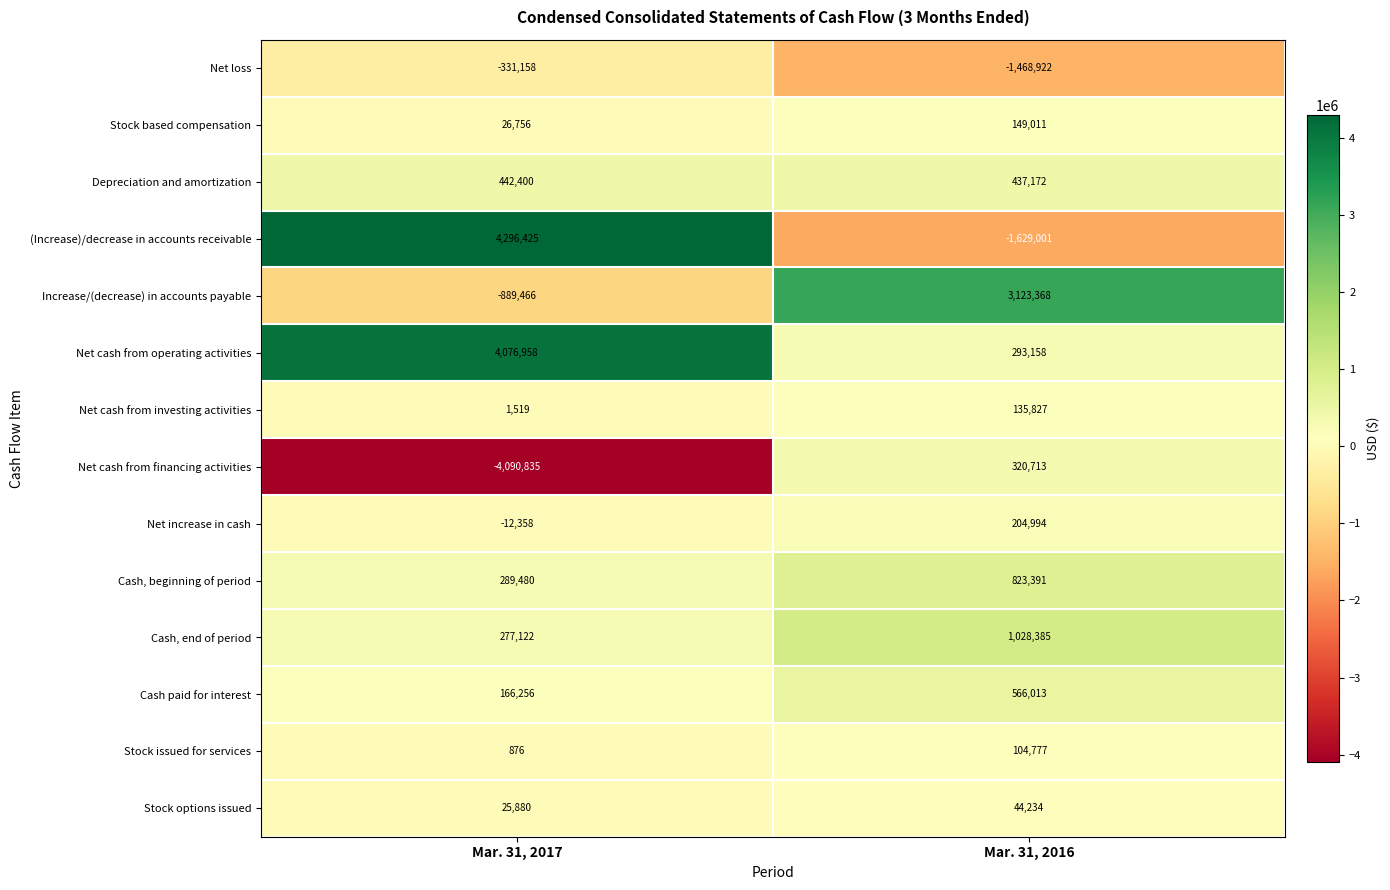

Which series has the largest total across all categories?

Net cash from operating activities